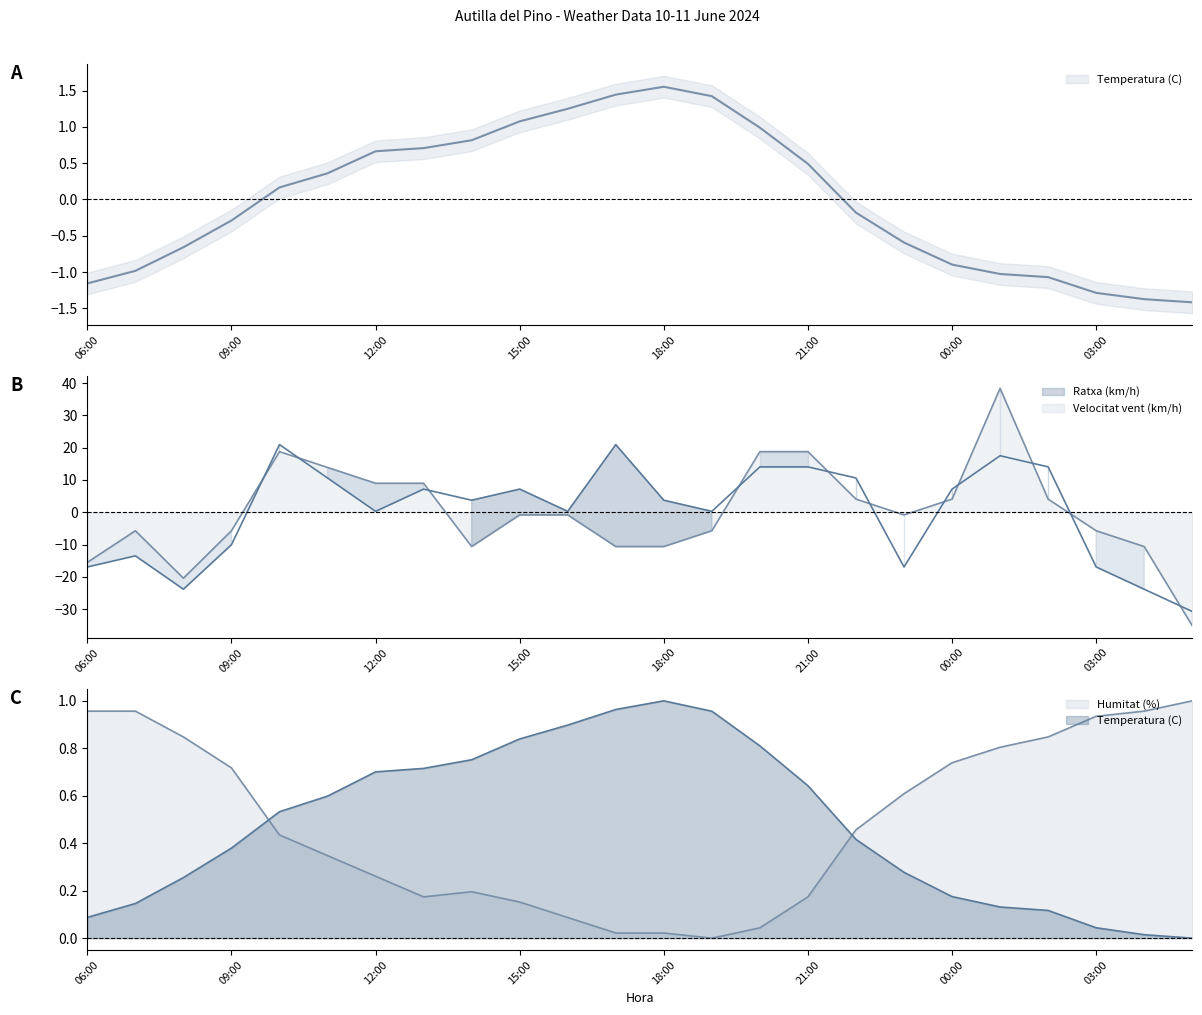

Reading left to right, transcribe all the data shown in this chart.

Temperatura (C): -1.2	-1.0	-0.7	-0.3	0.2	0.4	0.7	0.7	0.8	1.1	1.2	1.4	1.6	1.4	1.0	0.5	-0.2	-0.6	-0.9	-1.0	-1.1	-1.3	-1.4	-1.4
Humitat (%): 1.0	1.0	0.8	0.7	0.4	0.3	0.3	0.2	0.2	0.2	0.1	0.0	0.0	0.0	0.0	0.2	0.5	0.6	0.7	0.8	0.8	0.9	1.0	1.0
Velocitat vent (km/h): -15.5	-5.7	-20.4	-5.7	18.8	13.9	9.0	9.0	-10.6	-0.8	-0.8	-10.6	-10.6	-5.7	18.8	18.8	4.1	-0.8	4.1	38.3	4.1	-5.7	-10.6	-35.1
Ratxa (km/h): -16.9	-13.5	-23.8	-10.0	20.9	10.6	0.3	7.2	3.7	7.2	0.3	20.9	3.7	0.3	14.1	14.1	10.6	-16.9	7.2	17.5	14.1	-16.9	-23.8	-30.7